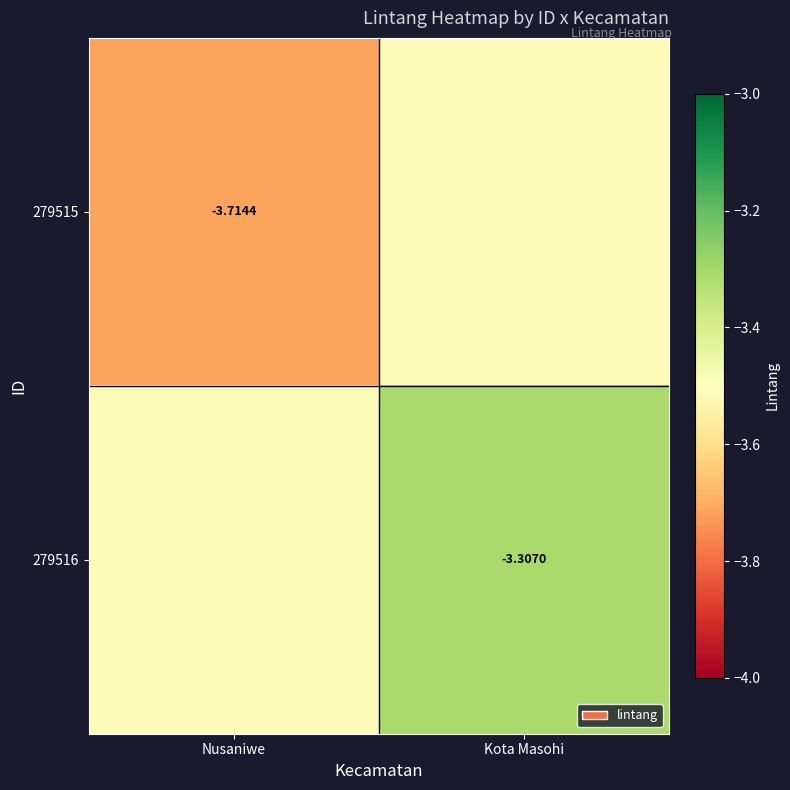

What is the smallest value displayed?

-3.7